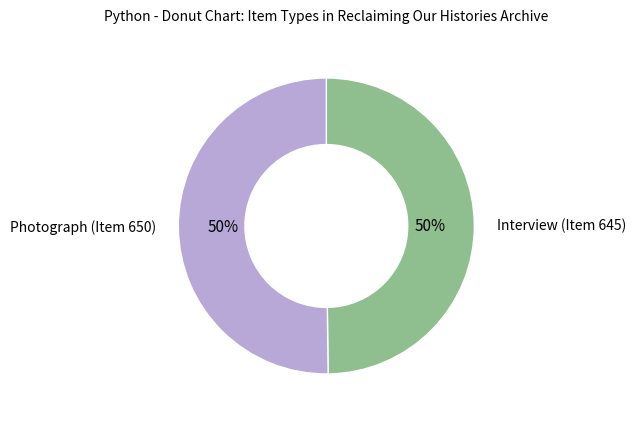

Do Interview (Item 645) and Photograph (Item 650) together represent more than half of the pie?

Yes